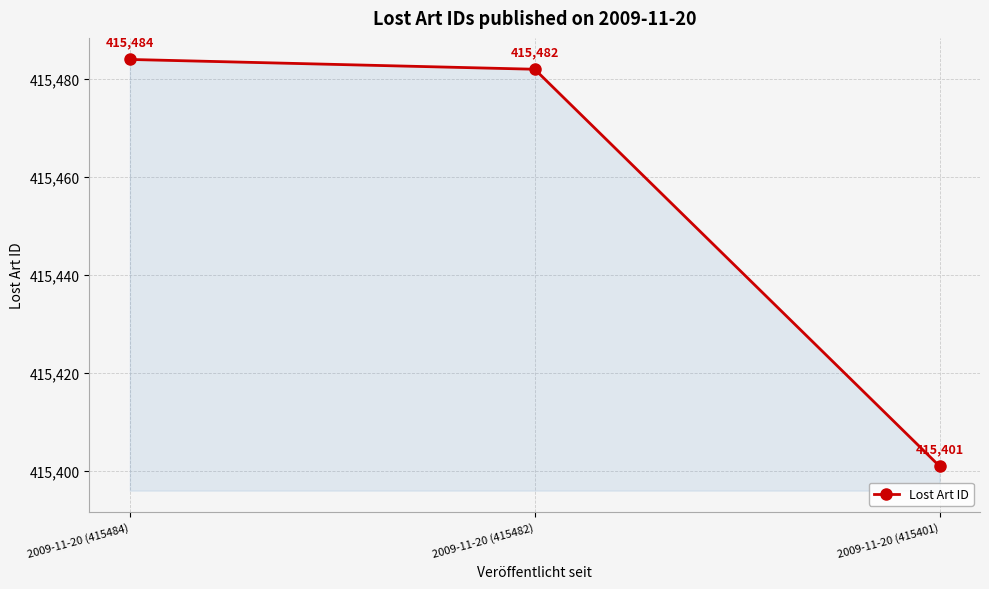

Does the chart have visible grid lines?

Yes